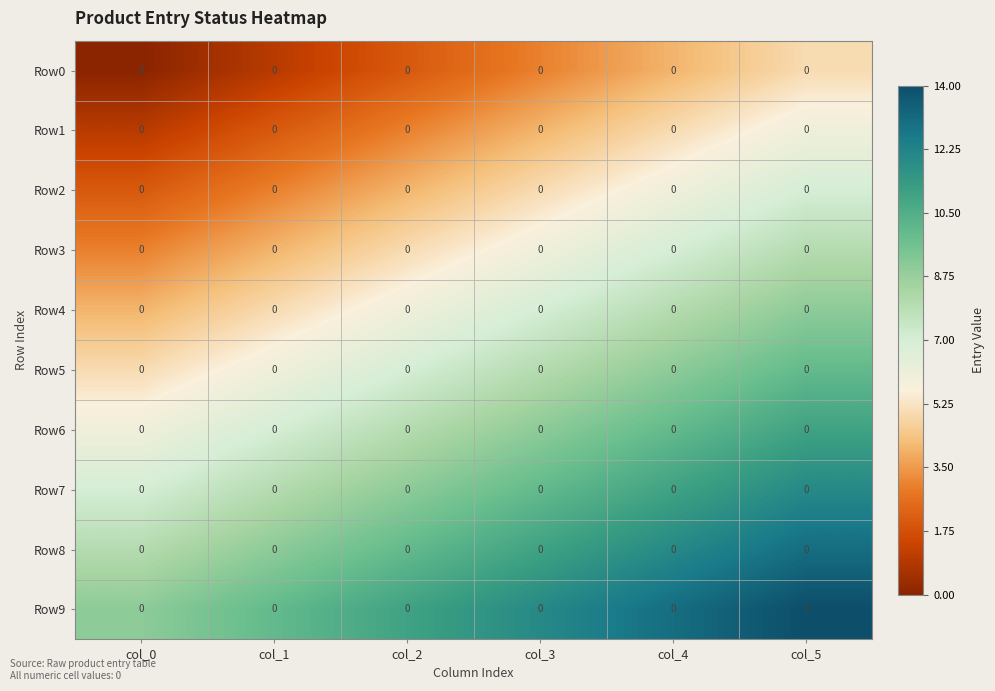

At which category is the sum across all series the highest?

col_5